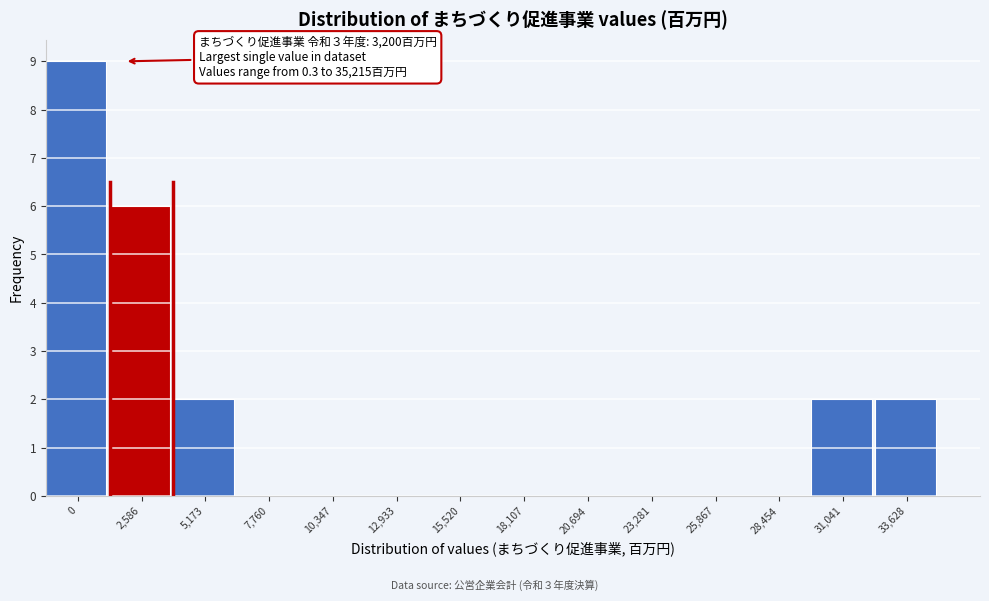

Reading right to left, extract all data points from this chart.

33,628=2	31,041=2	28,454=0	25,867=0	23,281=0	20,694=0	18,107=0	15,520=0	12,933=0	10,347=0	7,760=0	5,173=2	2,586=6	0=9